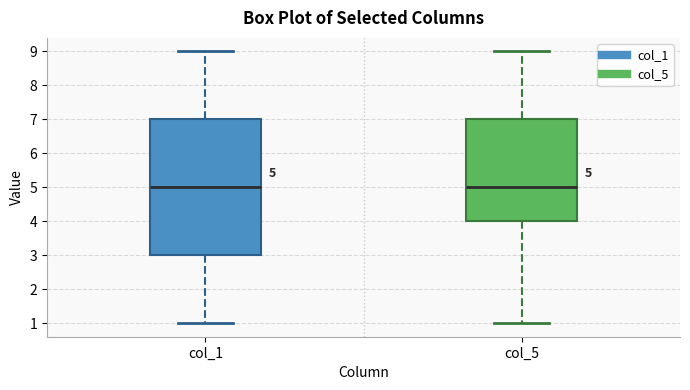

Comparing the boxes themselves (not the whiskers), which one is the tallest?

col_1